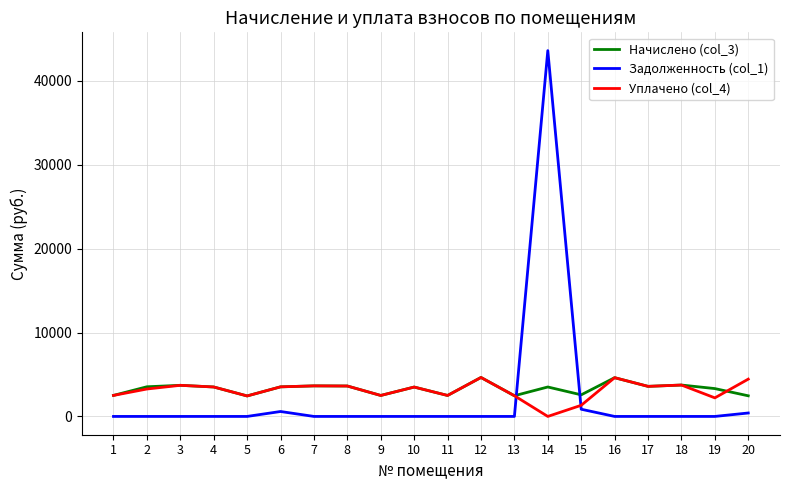

What is the greatest value displayed?

43611.9